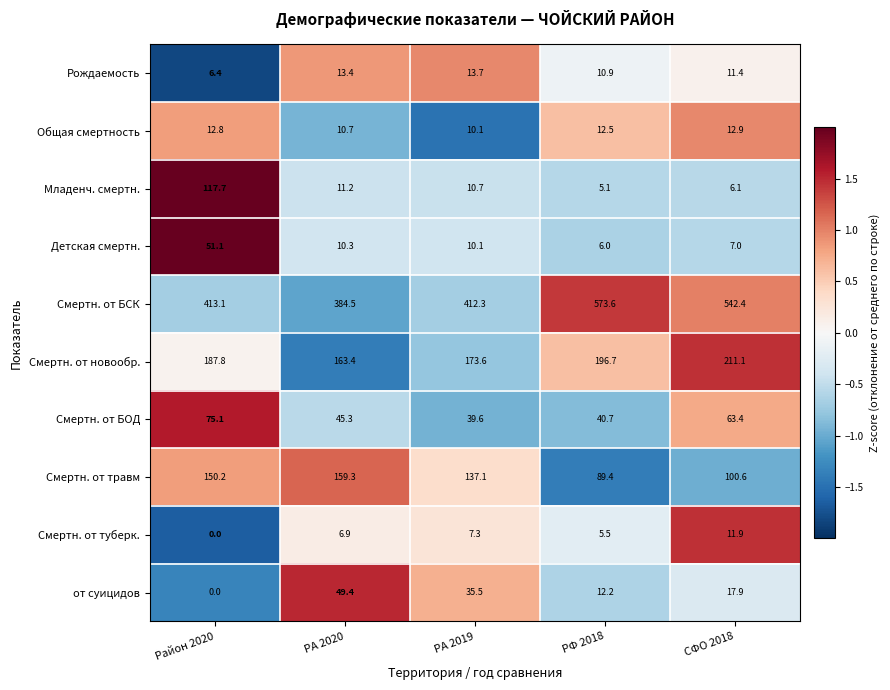

At which category is the sum across all series the highest?

Район 2020